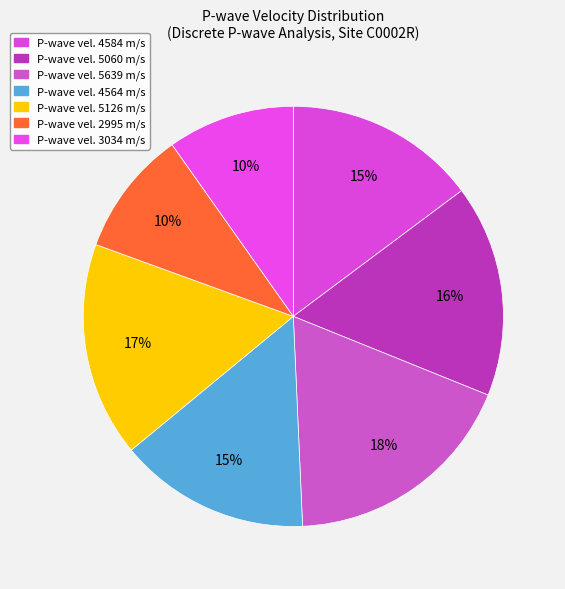

What is the largest slice in the pie chart?

5639